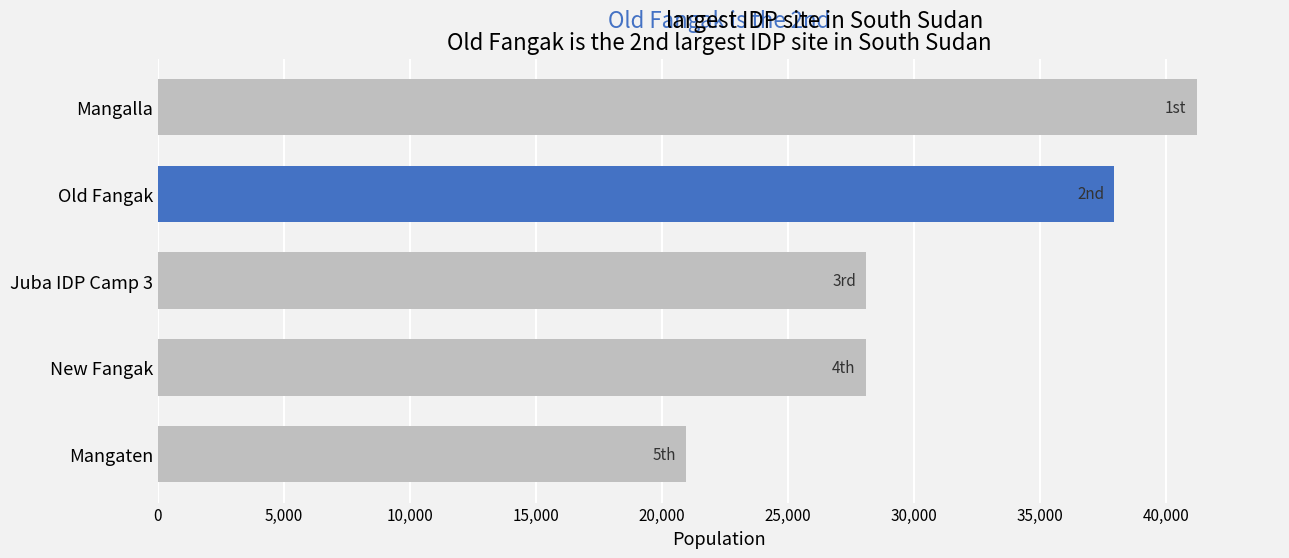

Where is the data nearest to the value 31092?

Juba IDP Camp 3